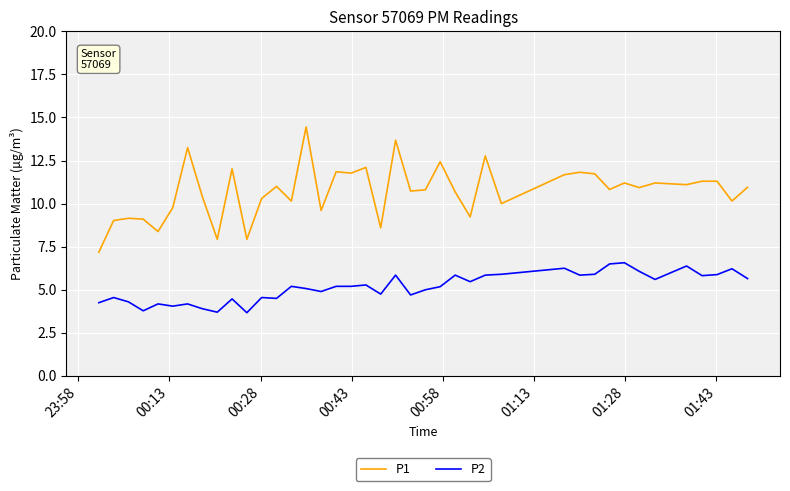

Is this an area chart (filled region under the line)?

No